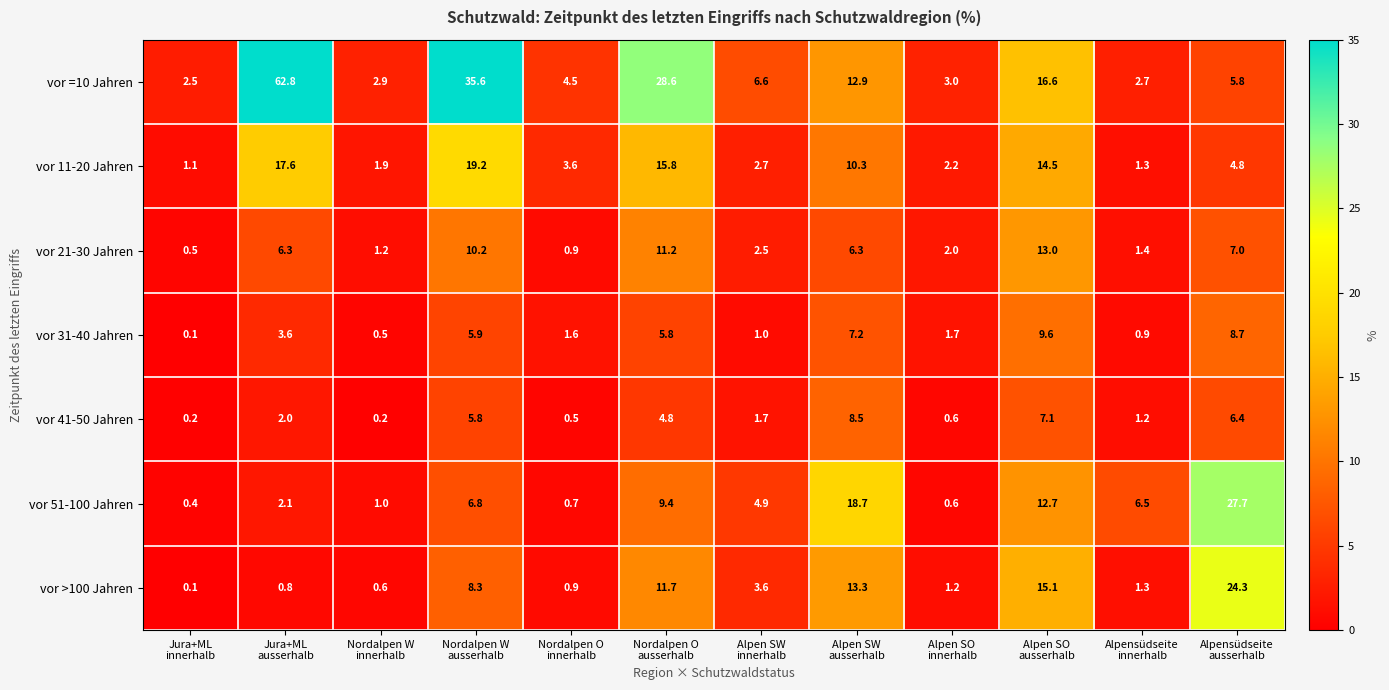

Rank the series by their maximum value, from lowest to highest.

vor 41-50 Jahren, vor 31-40 Jahren, vor 21-30 Jahren, vor 11-20 Jahren, vor >100 Jahren, vor 51-100 Jahren, vor =10 Jahren